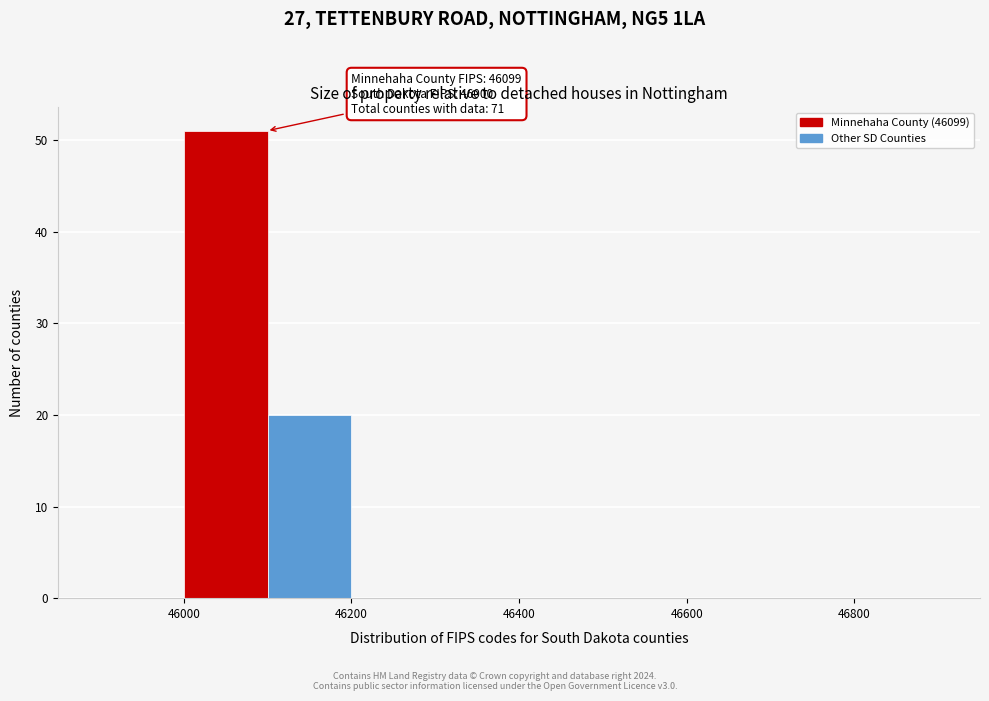

Over which range of the x-axis is the bar tallest?

46000 to 46100